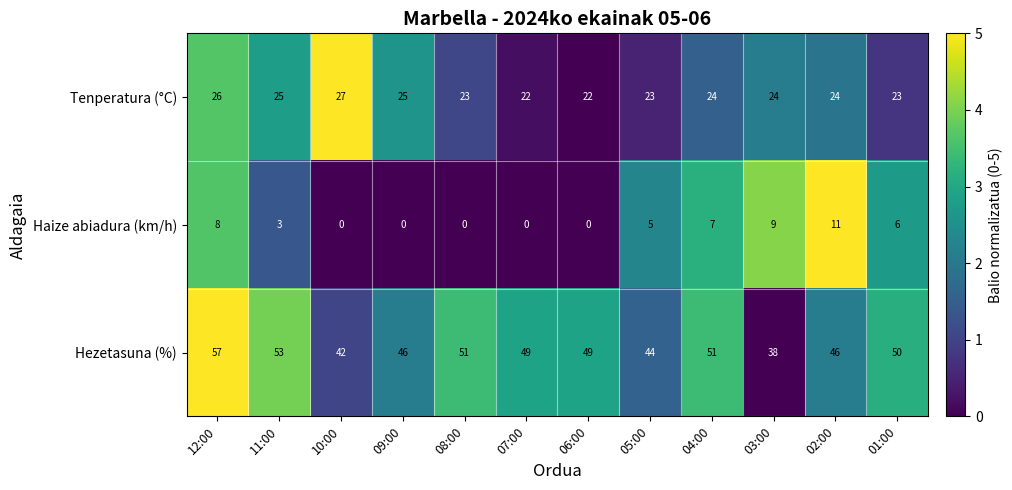

What is the average value of the Tenperatura (°C) series?

24